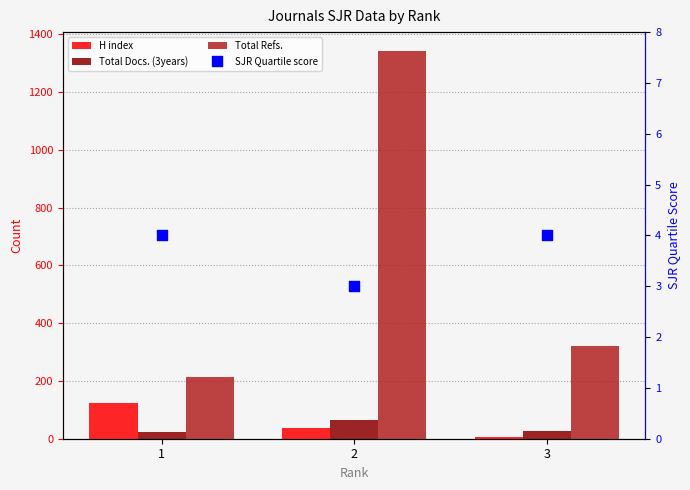

What is the total value across all series at 2?

1446